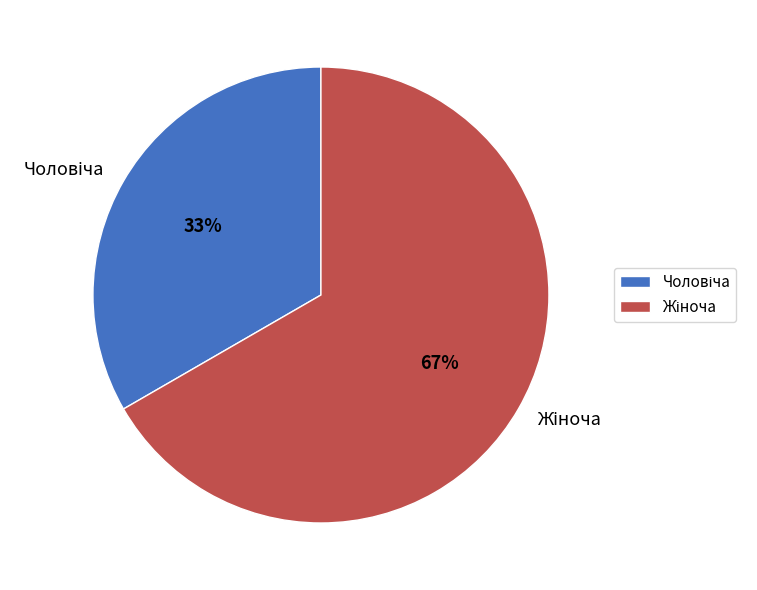

Is there any slice that represents more than half of the pie?

Yes